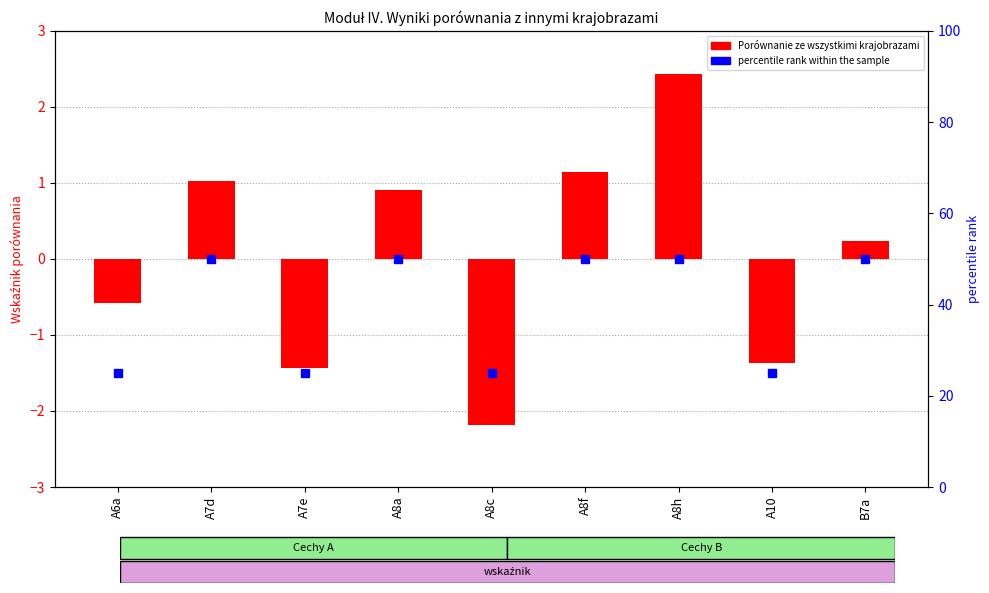

What is the sum of all percentile rank within the sample values?

350.0